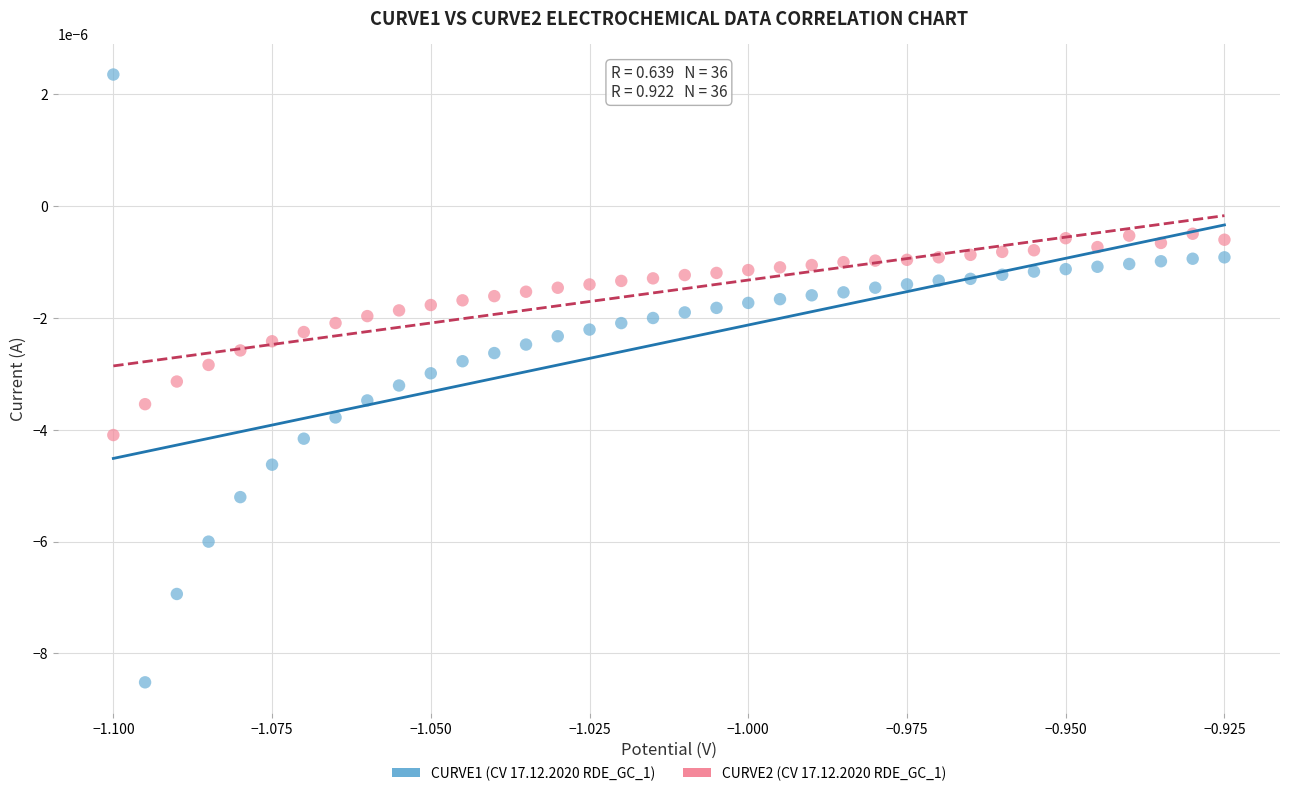

Which series contains the lowest Y value?

CURVE1 (CV 17.12.2020 RDE_GC_1)